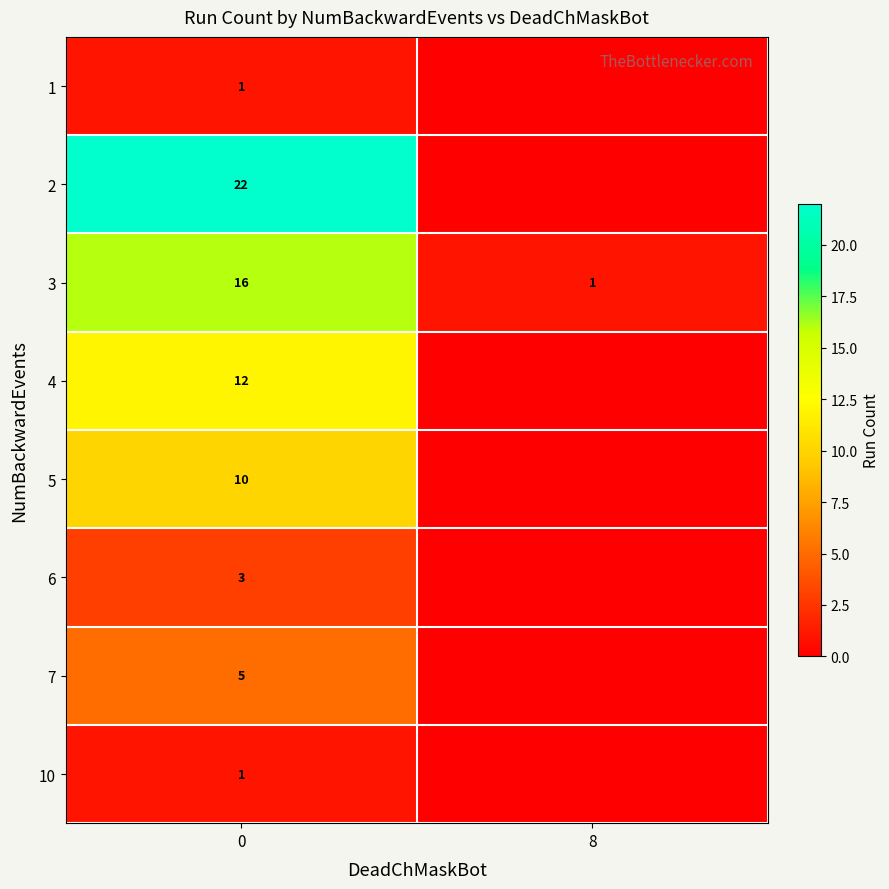

True or false: 4 has a value of 19 at 0.

False